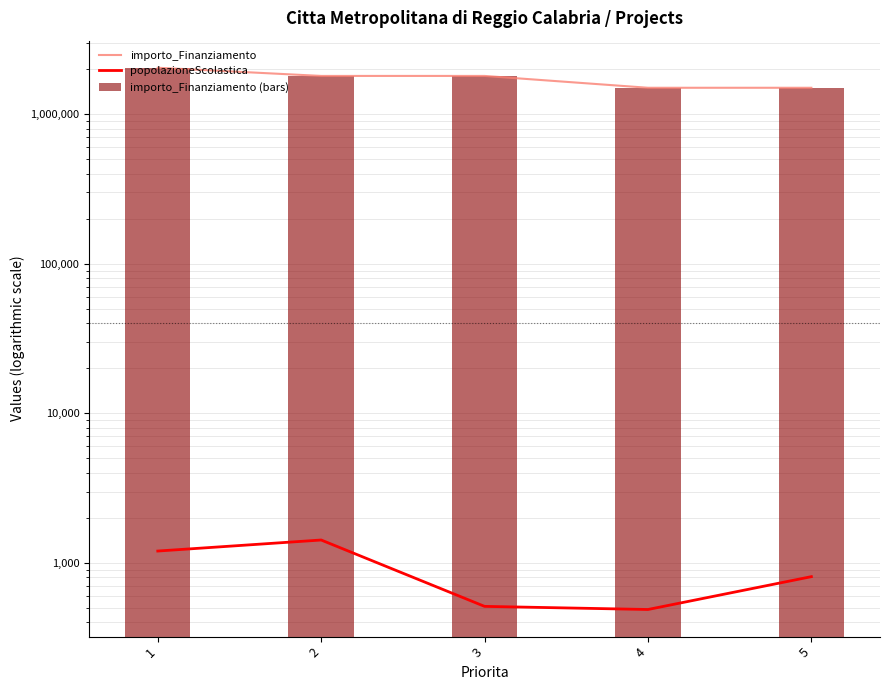

At how many categories does at least one series exceed 1092473?

5